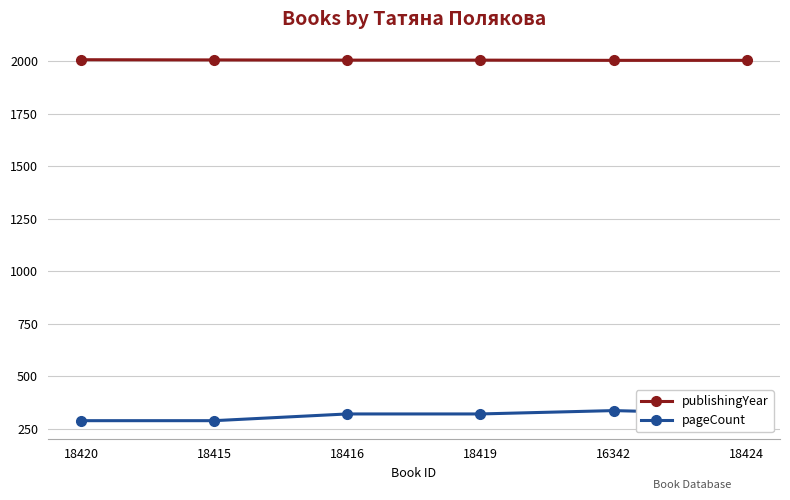

What is the lowest value of the pageCount series?

288